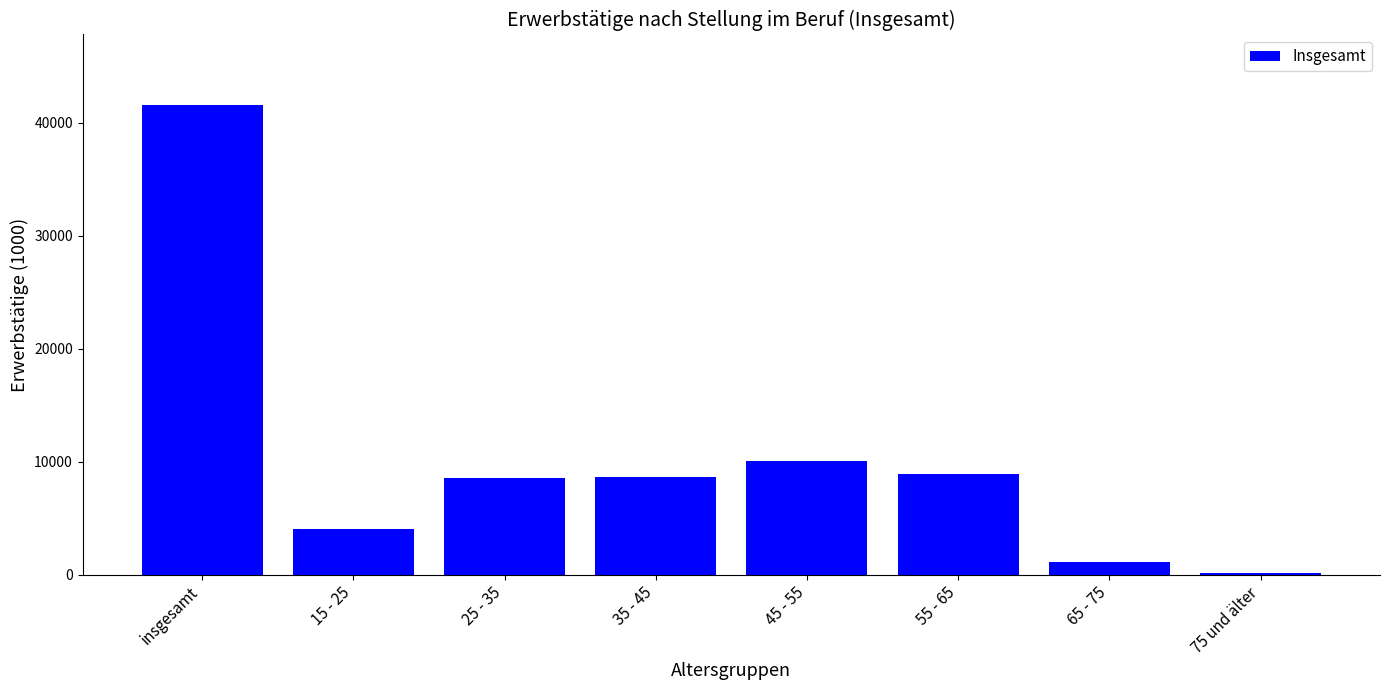

Where is the data nearest to the value 20885?

45 - 55